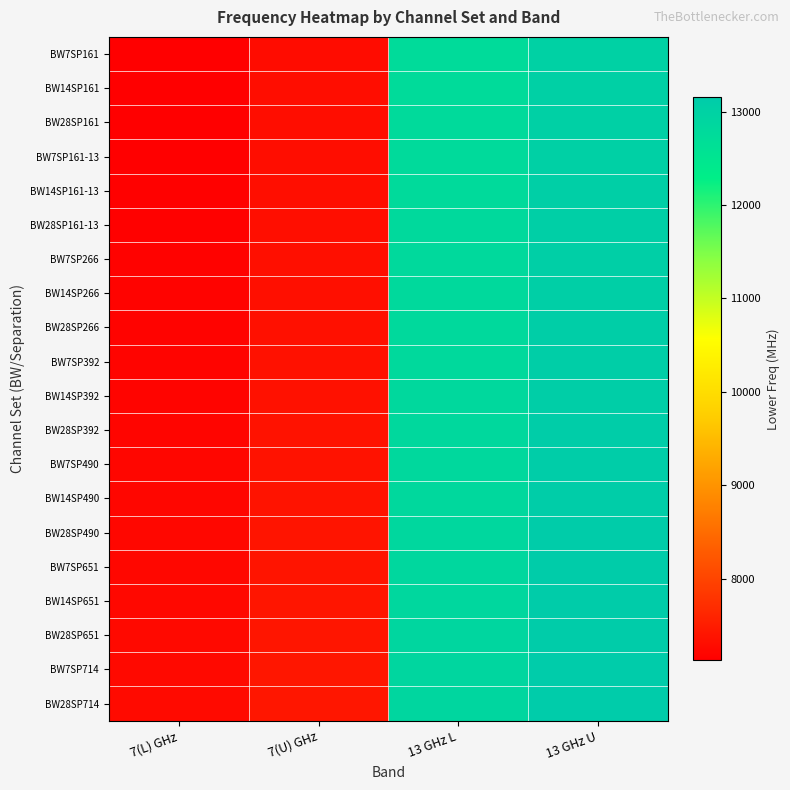

Rank the series by their maximum value, from lowest to highest.

BW7SP161, BW14SP161, BW28SP161, BW7SP161-13, BW14SP161-13, BW28SP161-13, BW7SP266, BW14SP266, BW28SP266, BW7SP392, BW14SP392, BW28SP392, BW7SP490, BW14SP490, BW28SP490, BW7SP651, BW14SP651, BW28SP651, BW7SP714, BW28SP714